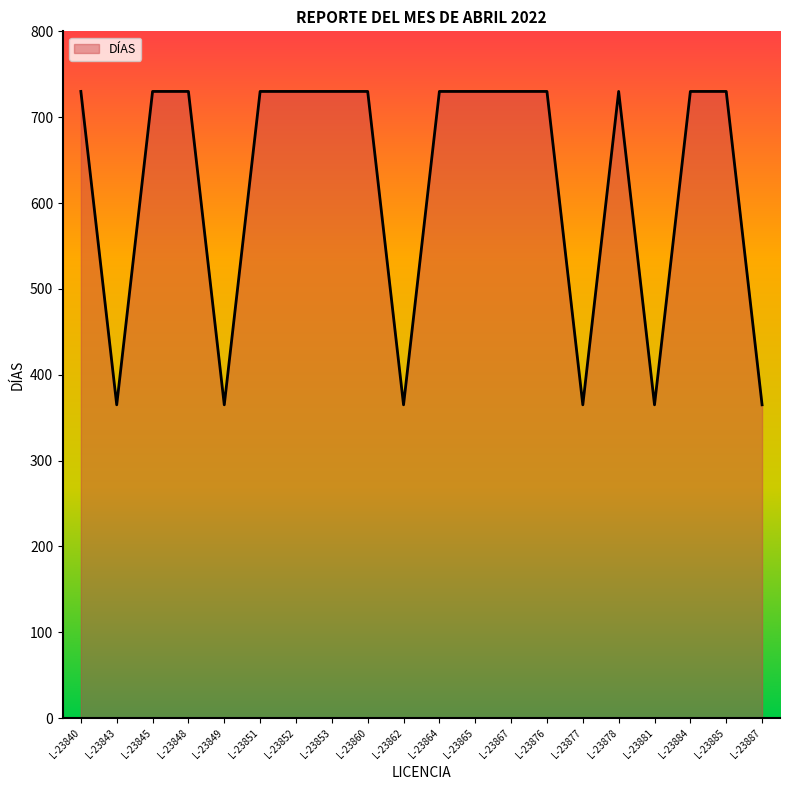

Reading right to left, what are all the values shown in this chart?

L-23887=365	L-23885=730	L-23884=730	L-23881=365	L-23878=730	L-23877=365	L-23876=730	L-23867=730	L-23865=730	L-23864=730	L-23862=365	L-23860=730	L-23853=730	L-23852=730	L-23851=730	L-23849=365	L-23848=730	L-23845=730	L-23843=365	L-23840=730